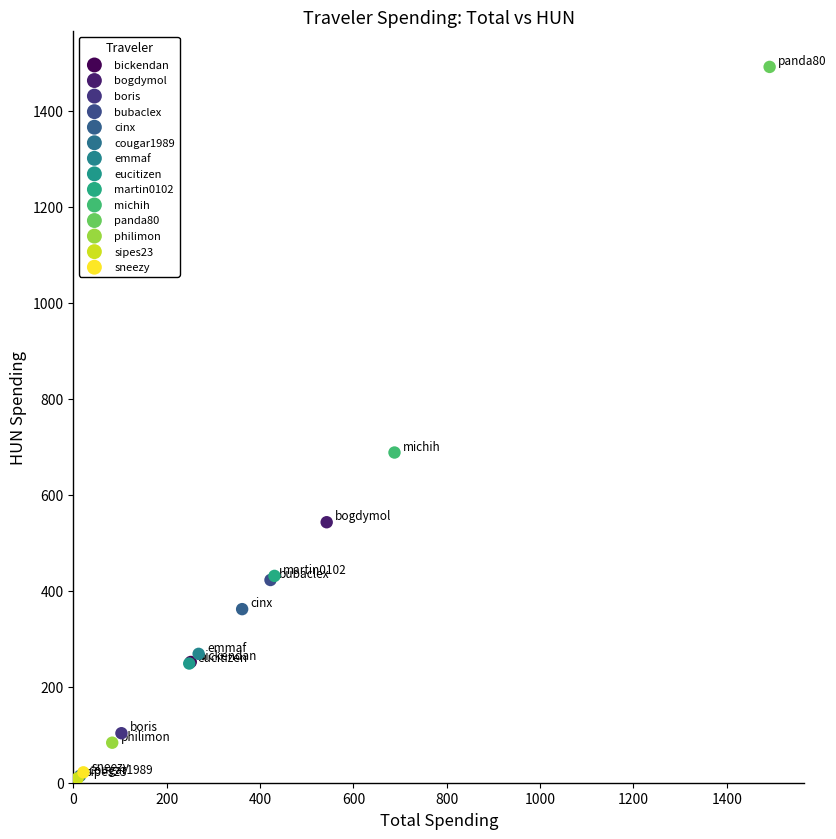

What are all the series names shown in the legend?

bickendan, bogdymol, boris, bubaclex, cinx, cougar1989, emmaf, eucitizen, martin0102, michih, panda80, philimon, sipes23, sneezy